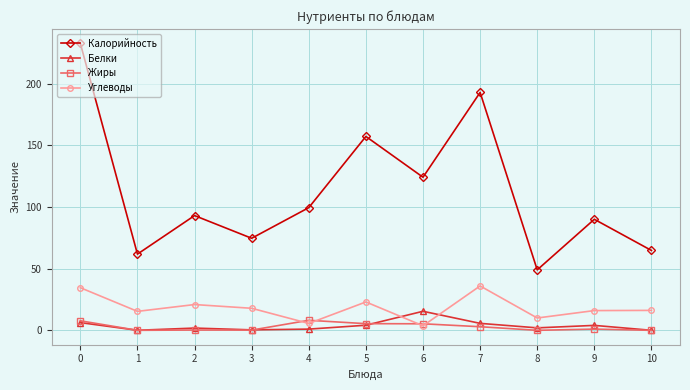

True or false: Жиры has a value of 5.3 at 6.

True